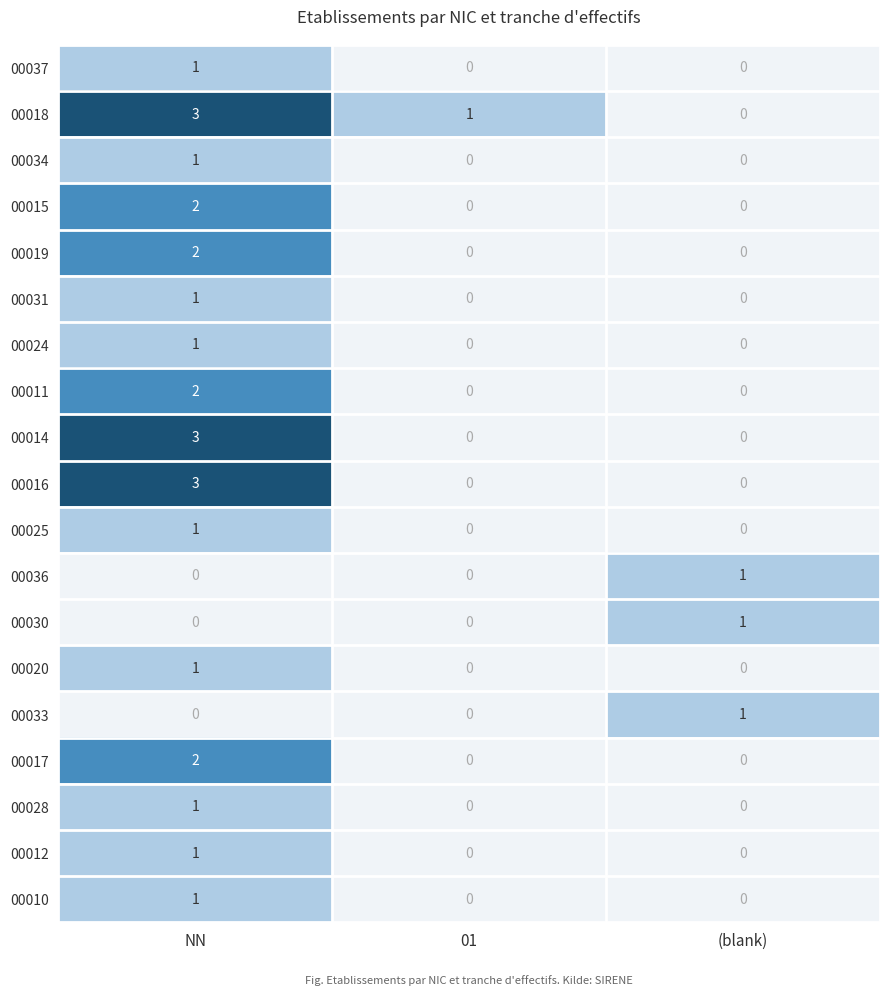

The value of 00018 at NN is 5. True or false?

False